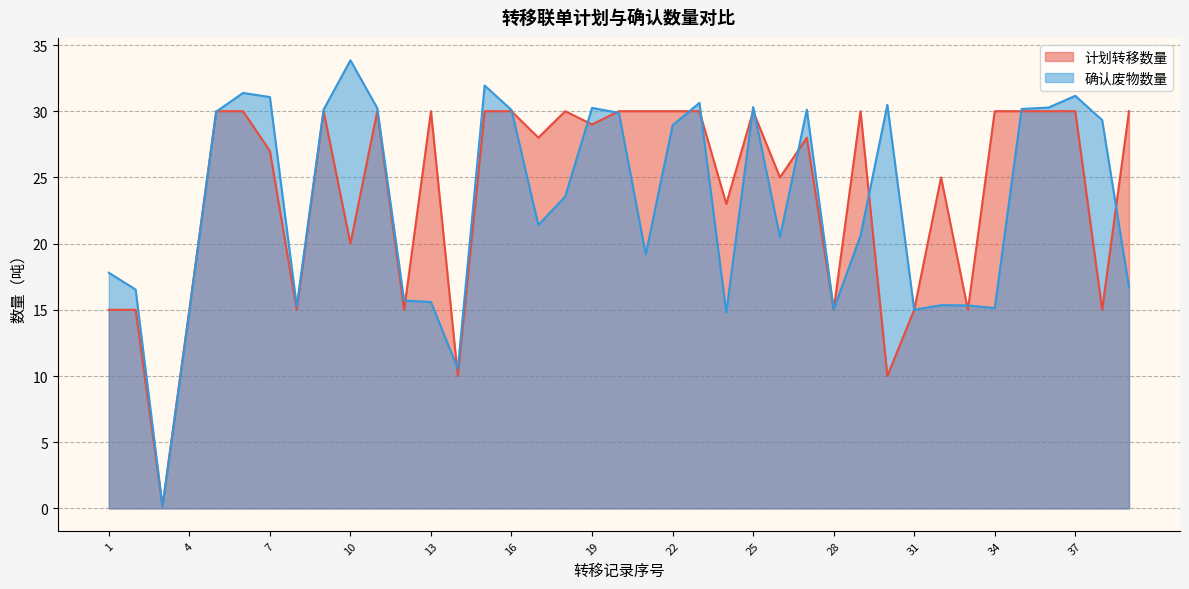

Where is 确认废物数量 nearest to the value 17?

39